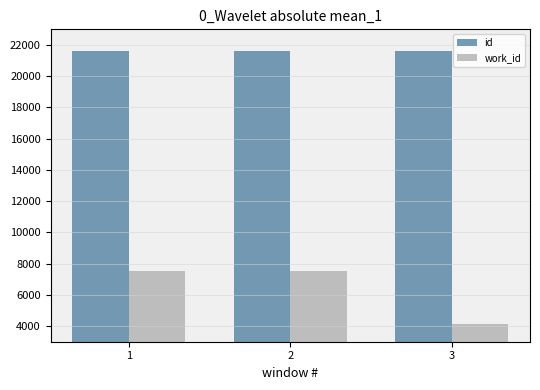

How many series are shown in this chart?

2